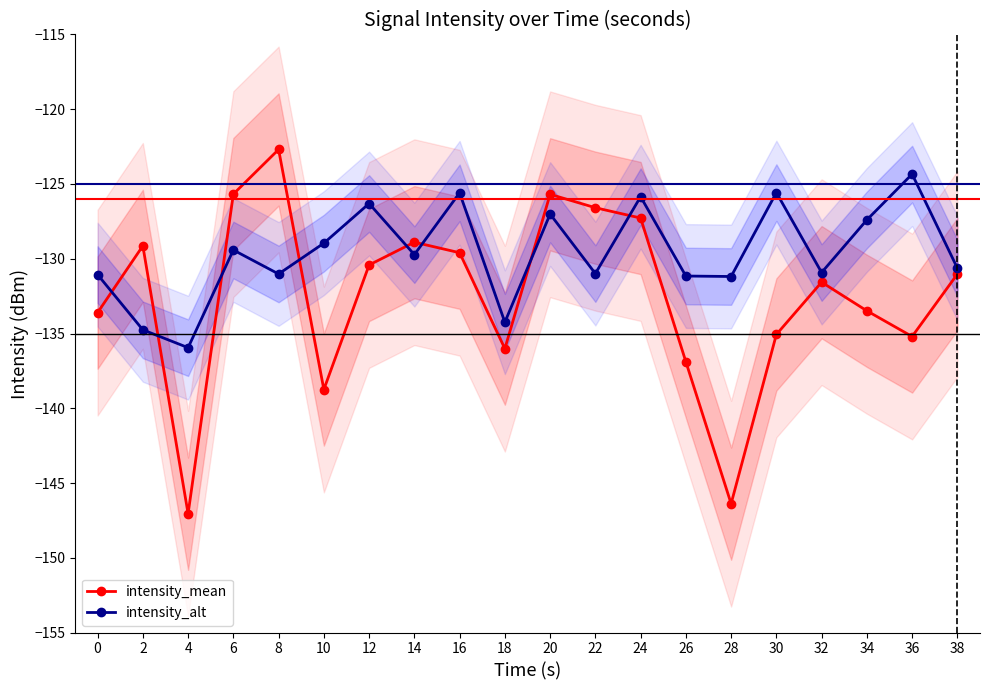

What is the difference between the maximum and minimum values in the intensity_alt series?

11.6